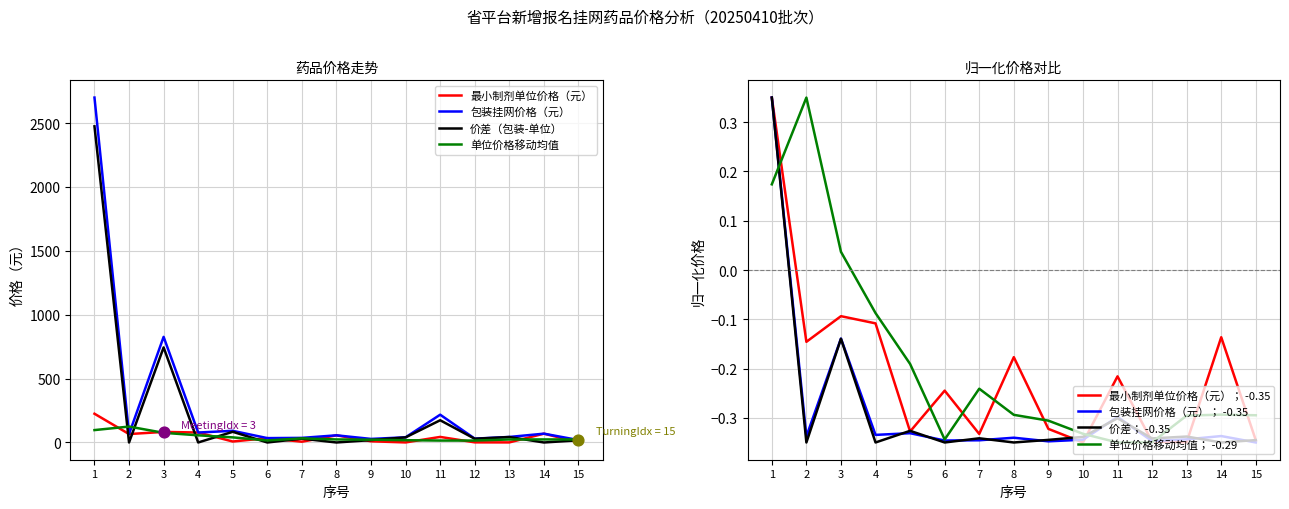

Which series reaches the maximum Y coordinate?

包装挂网价格（元）